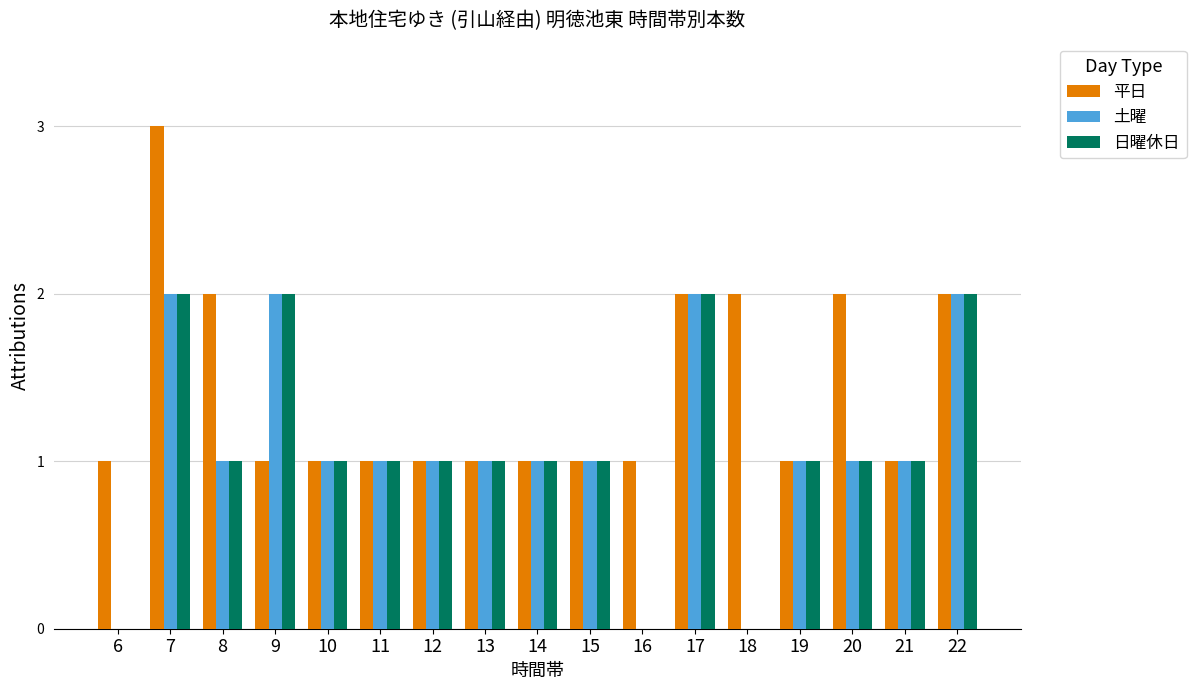

How many distinct data groups are displayed?

3